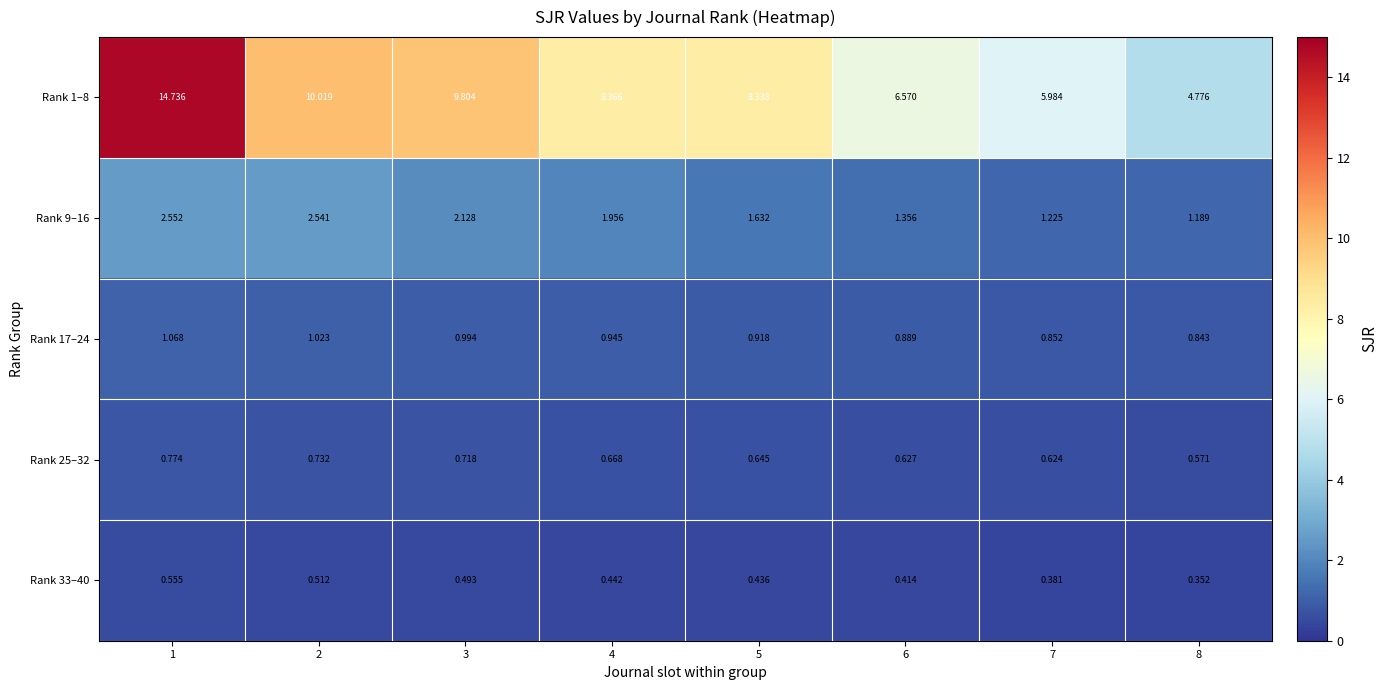

How many values in the Rank 1–8 series exceed 8?

5